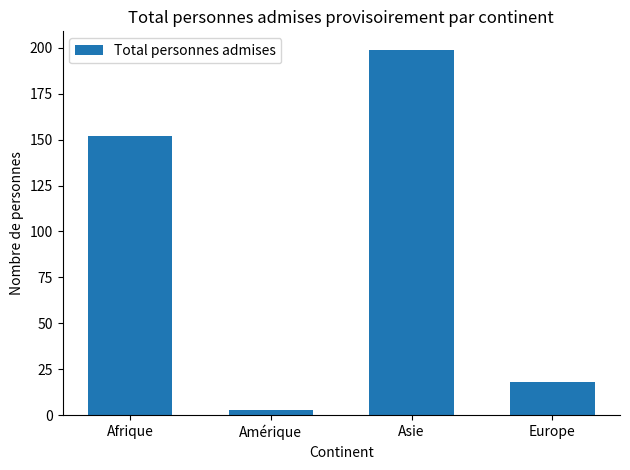

What is the value of the 4th bar from the left?

18